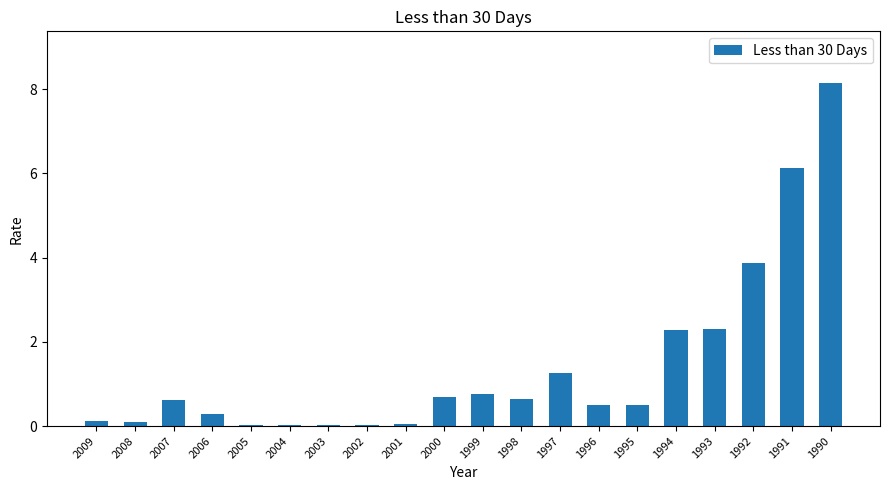

What is the approximate value at 2000?

0.7